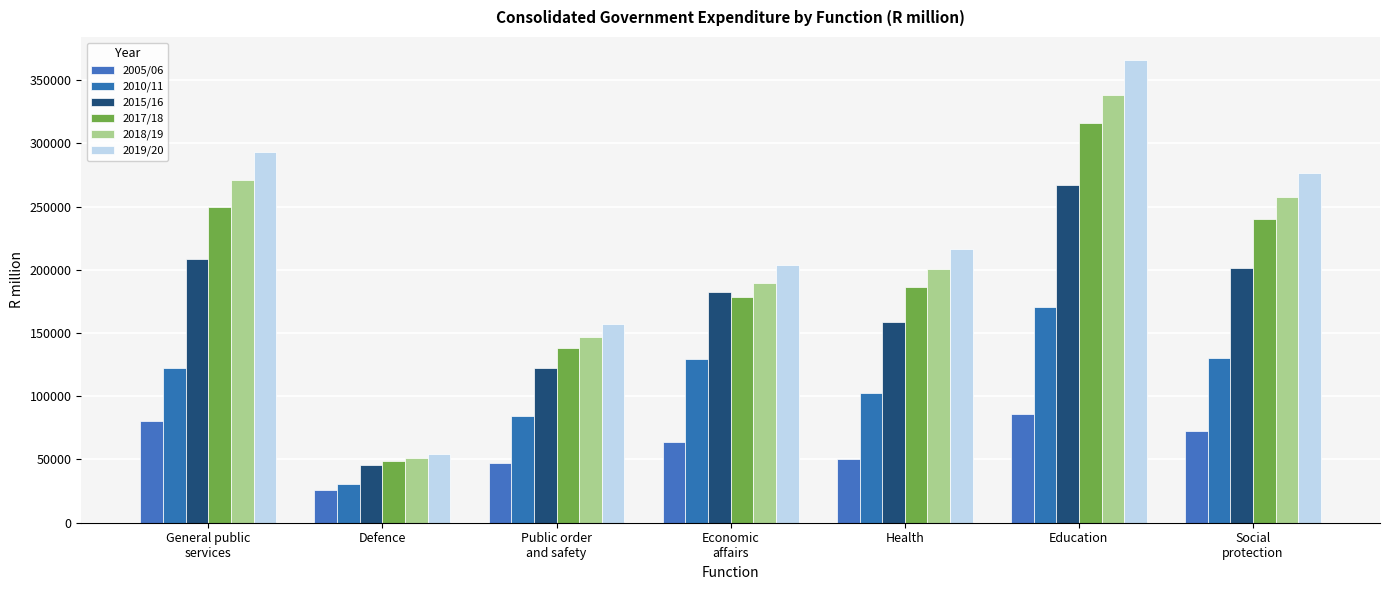

Which series has the largest total across all categories?

2019/20